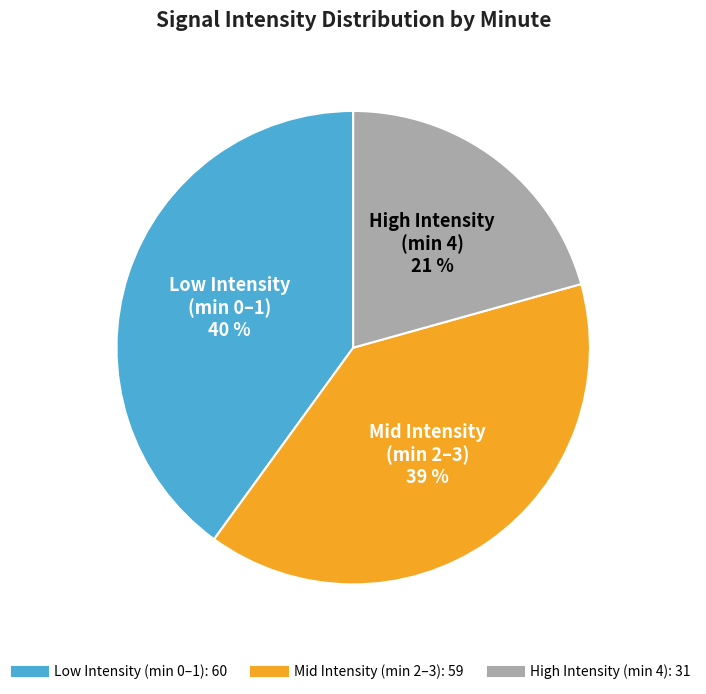

Is there a majority slice in this chart?

No